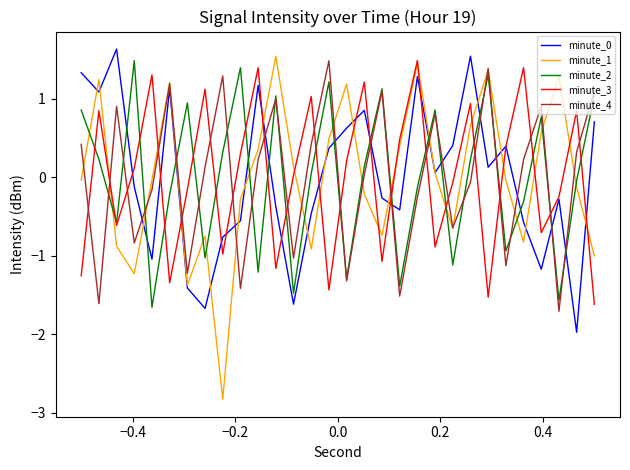

Which series has the largest range (max minus min)?

minute_1